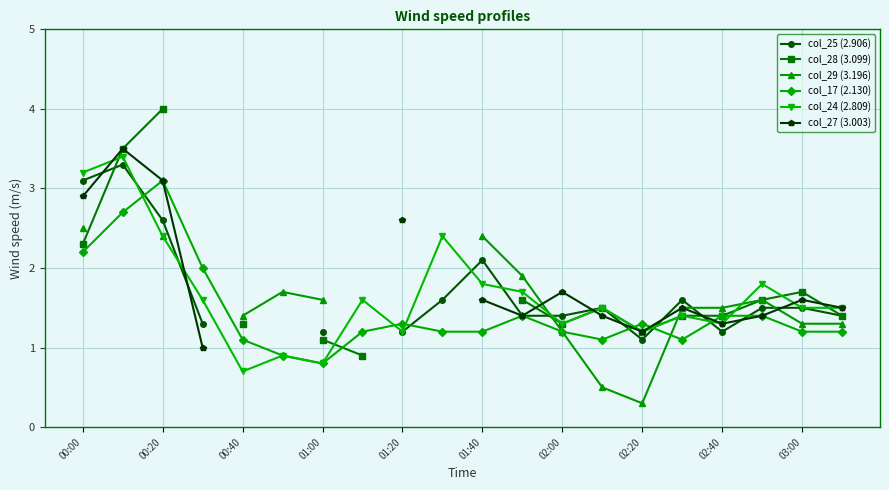

What is the difference between the maximum and minimum values in the col_24 (2.809) series?

2.7